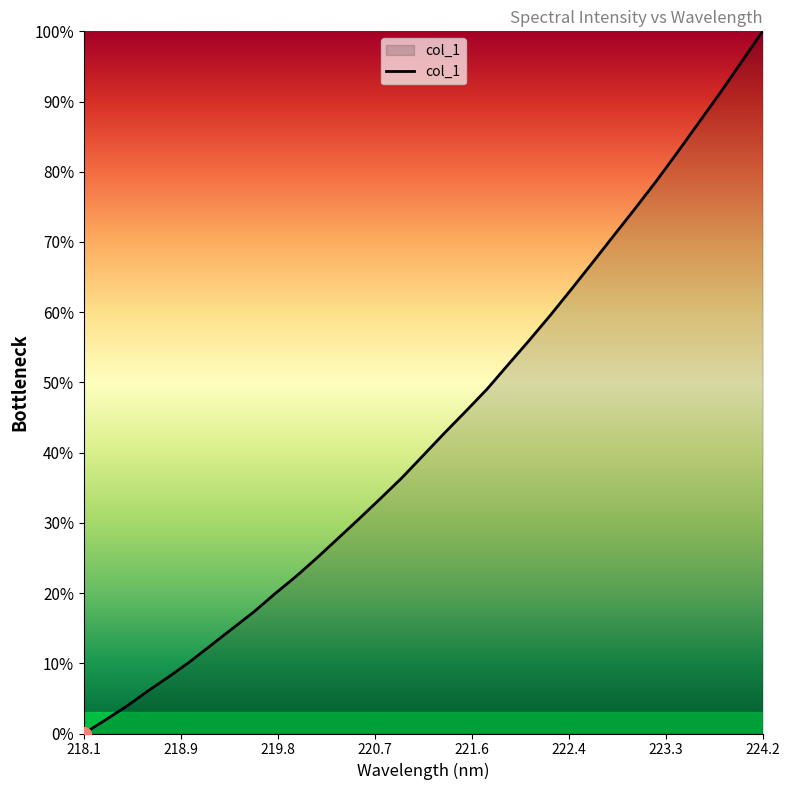

How many values are above zero?

32